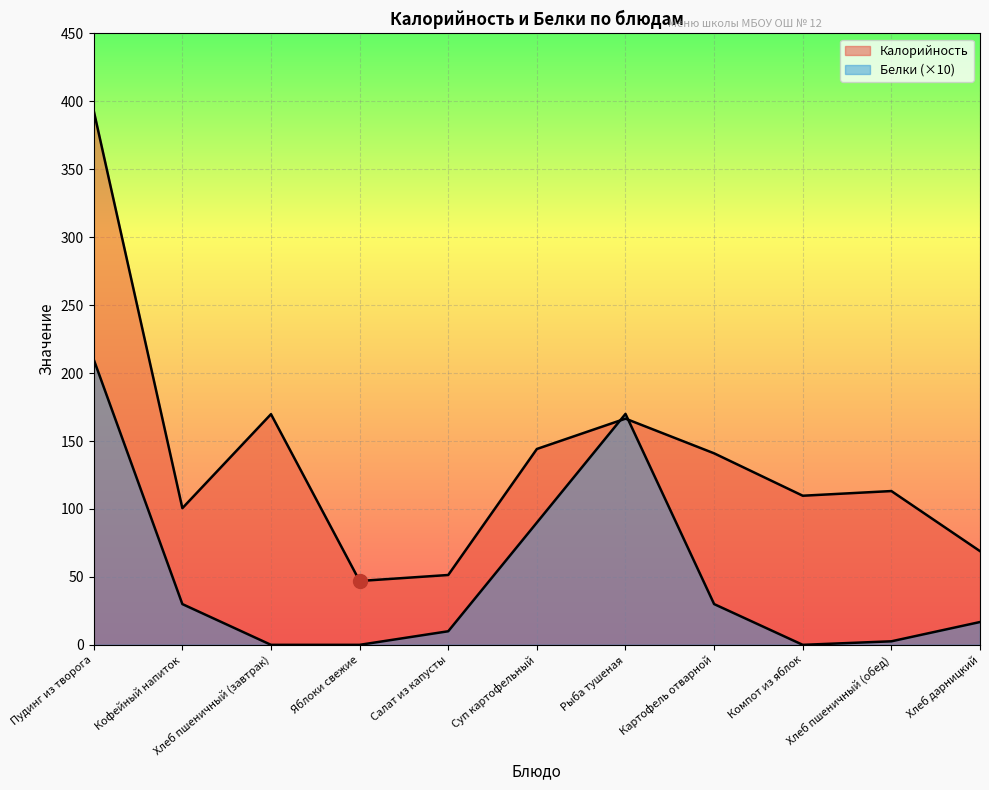

What is the maximum value for Калорийность?

393.1